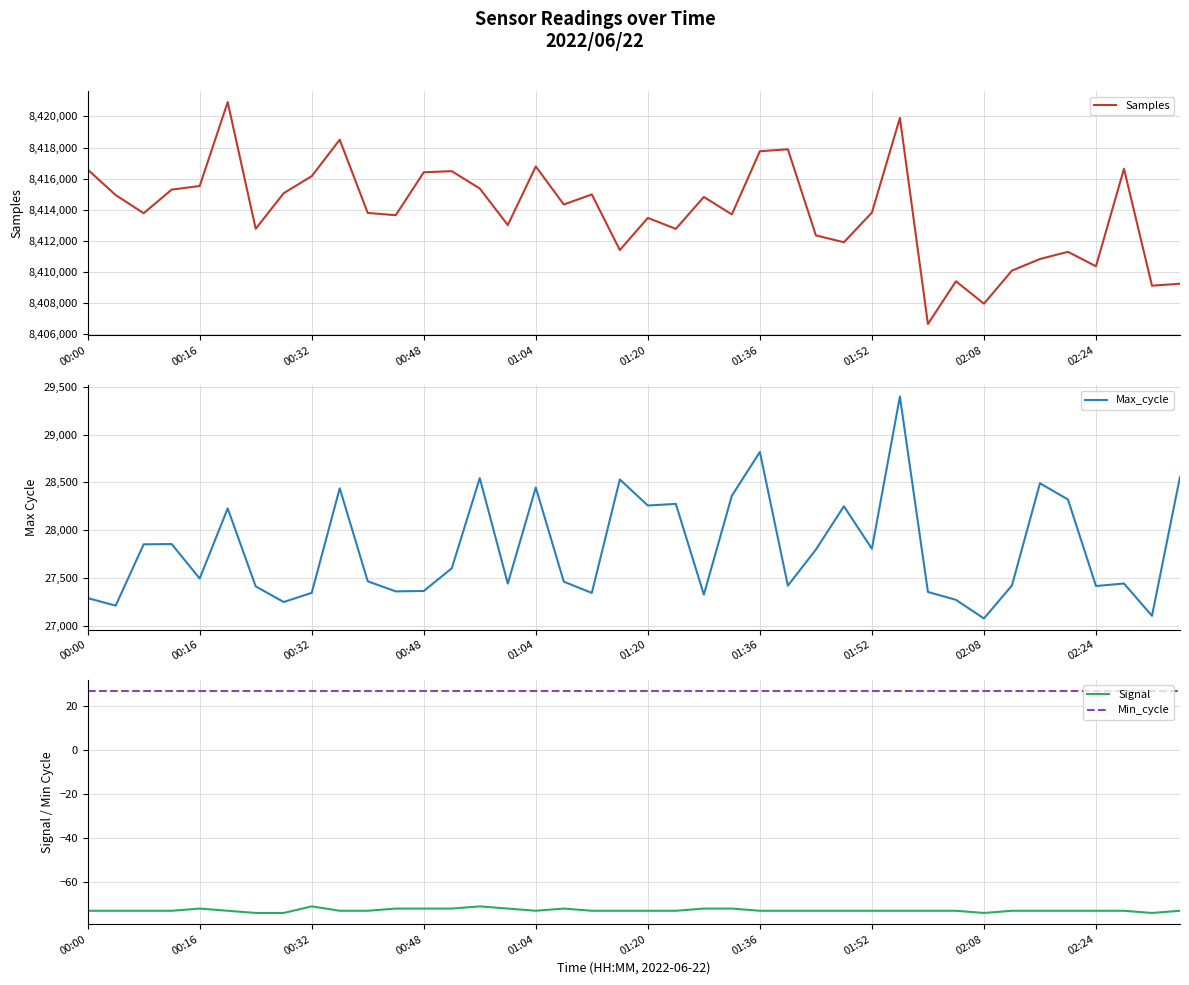

What is the difference between the highest and lowest values at 17?

8414415